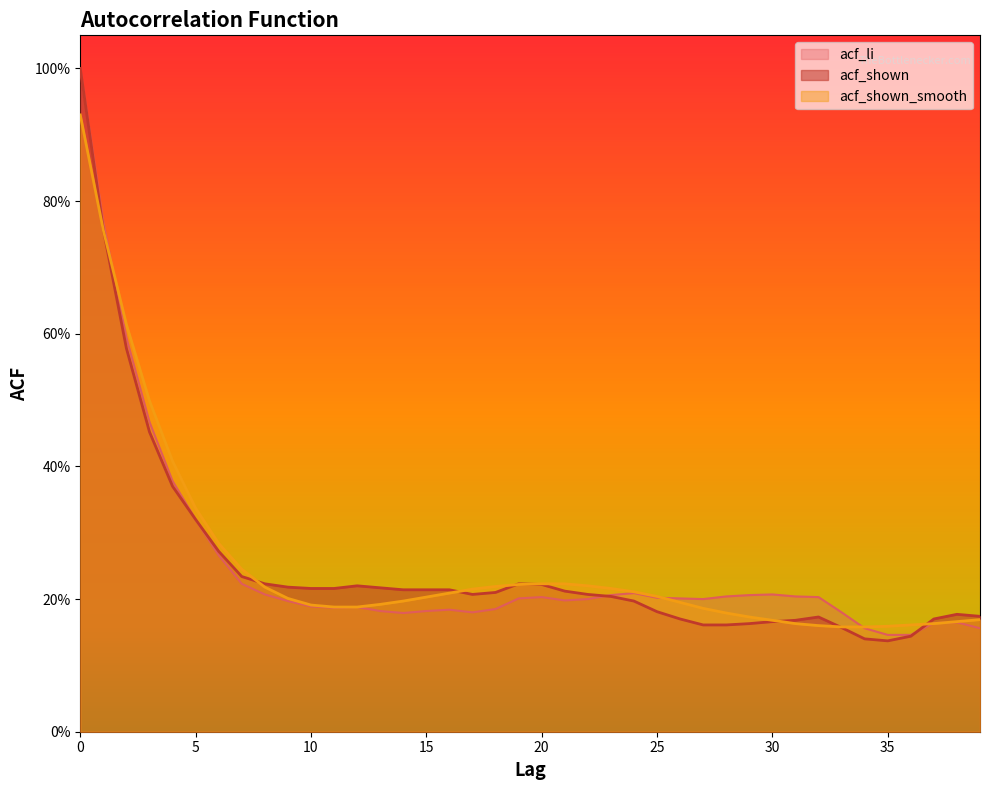

Between which two adjacent categories do acf_li and acf_shown_smooth first intersect?

1 and 2